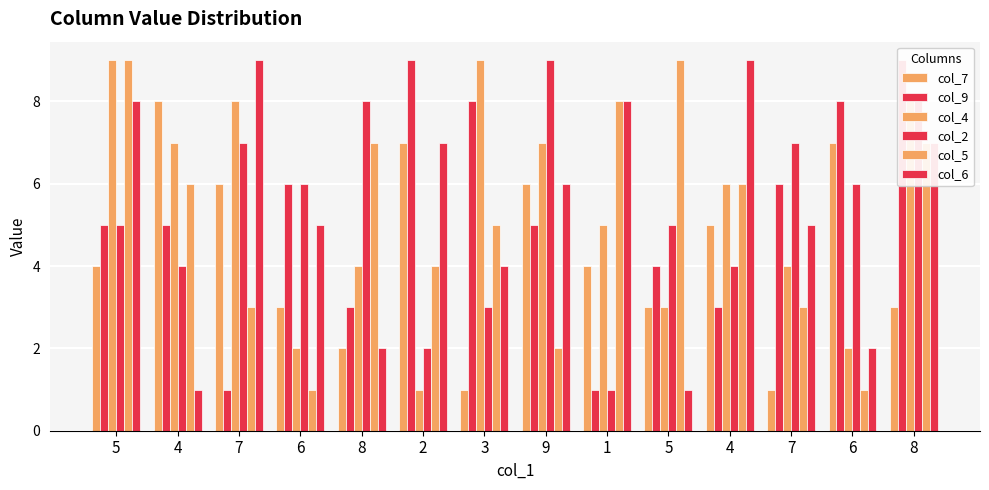

Between 4 and 1, which is larger?

4